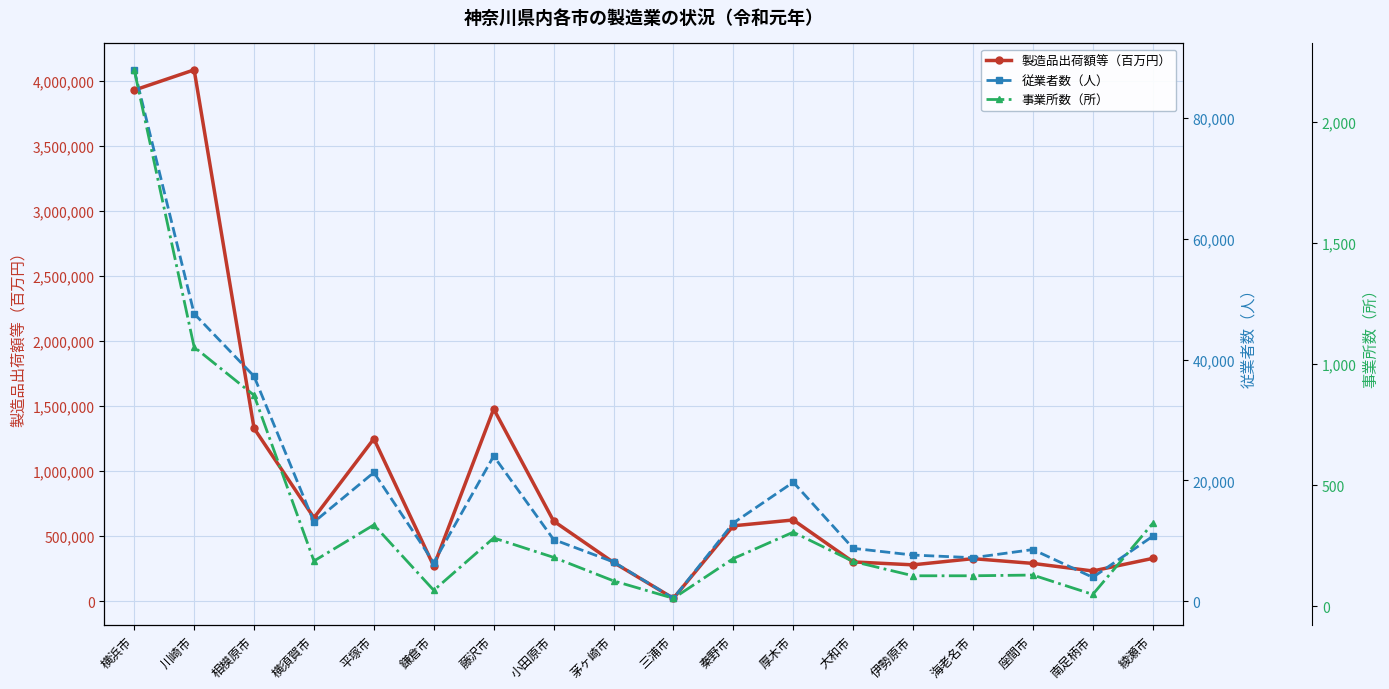

What is the smallest value displayed?

33